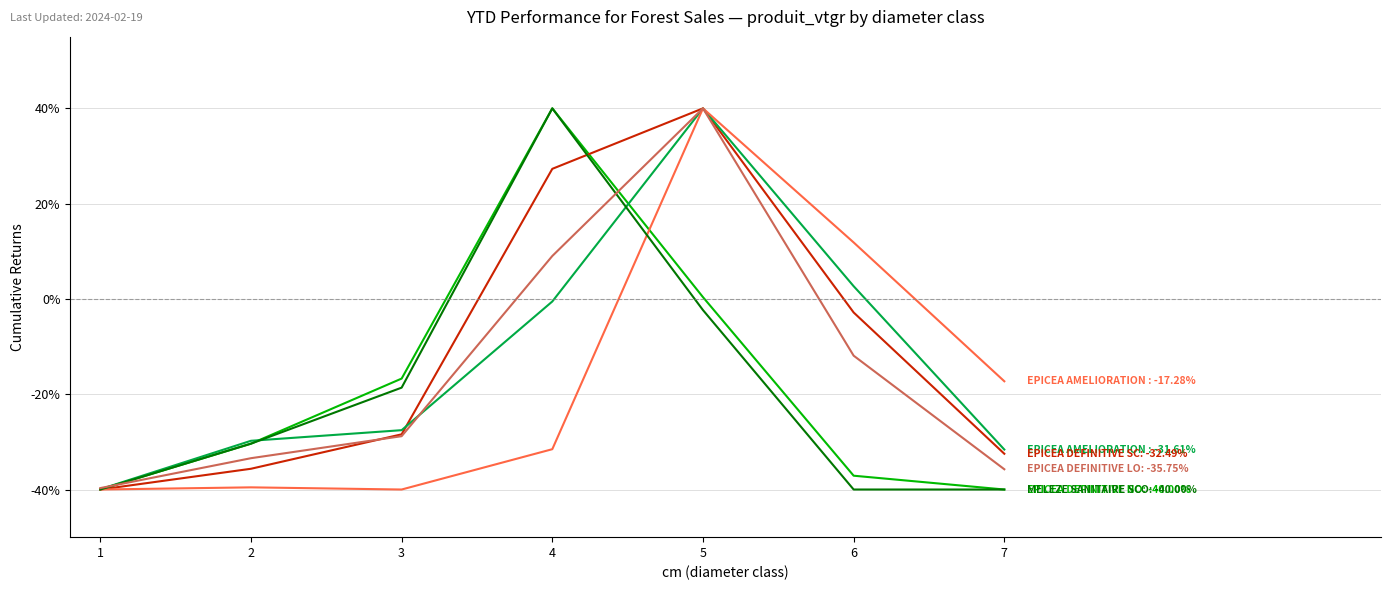

At which category is the sum across all series the highest?

5